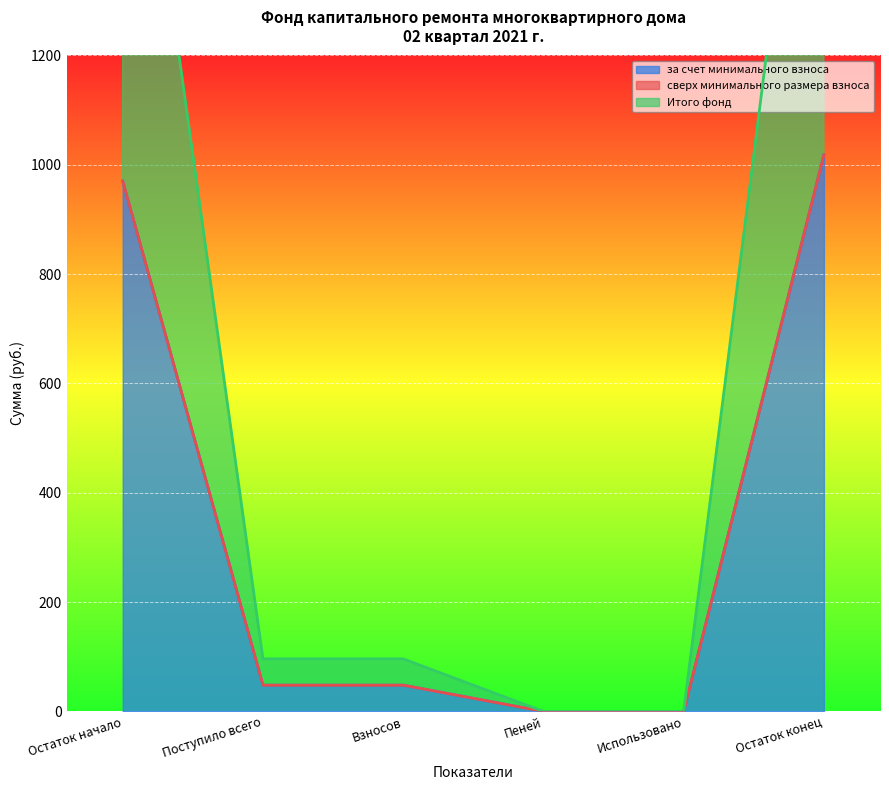

True or false: Итого фонд has more than 2 points higher than both neighbors.

False